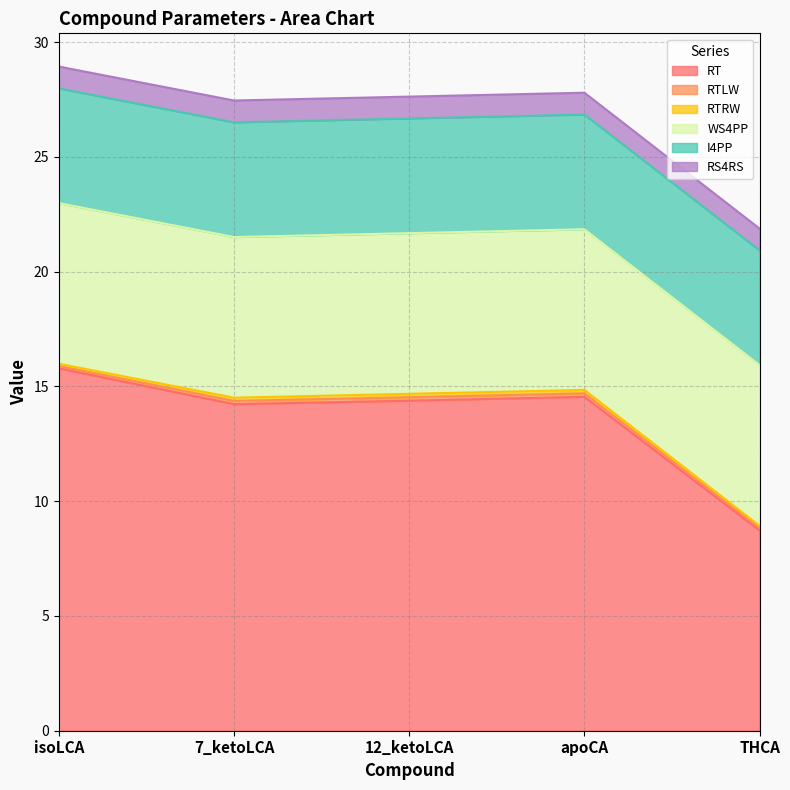

What is the label of the 5th point from the left?

THCA